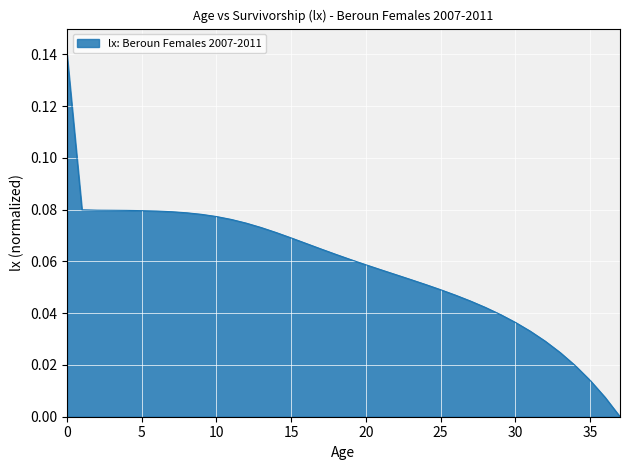

What is the difference between the second highest and minimum values?

0.1